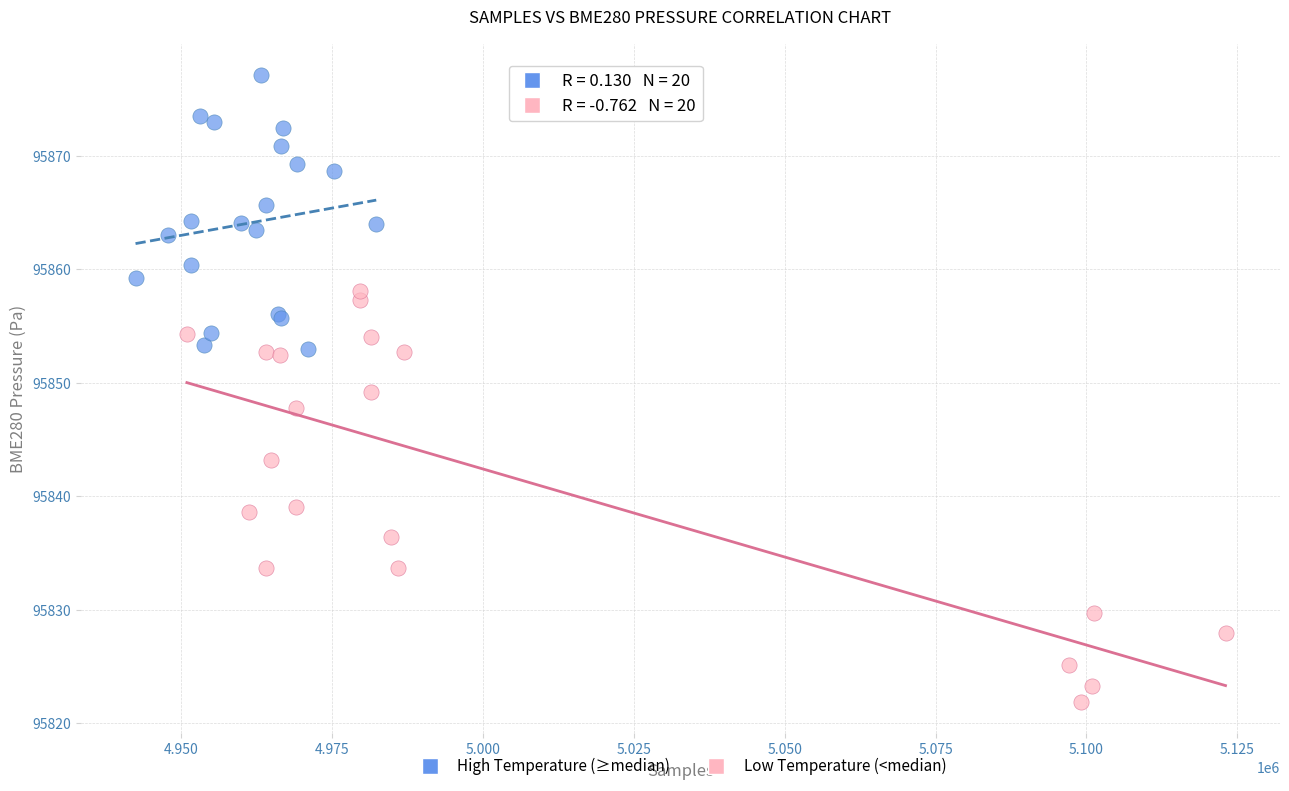

Which series has the largest Y range (max minus min)?

Low Temperature (<median)